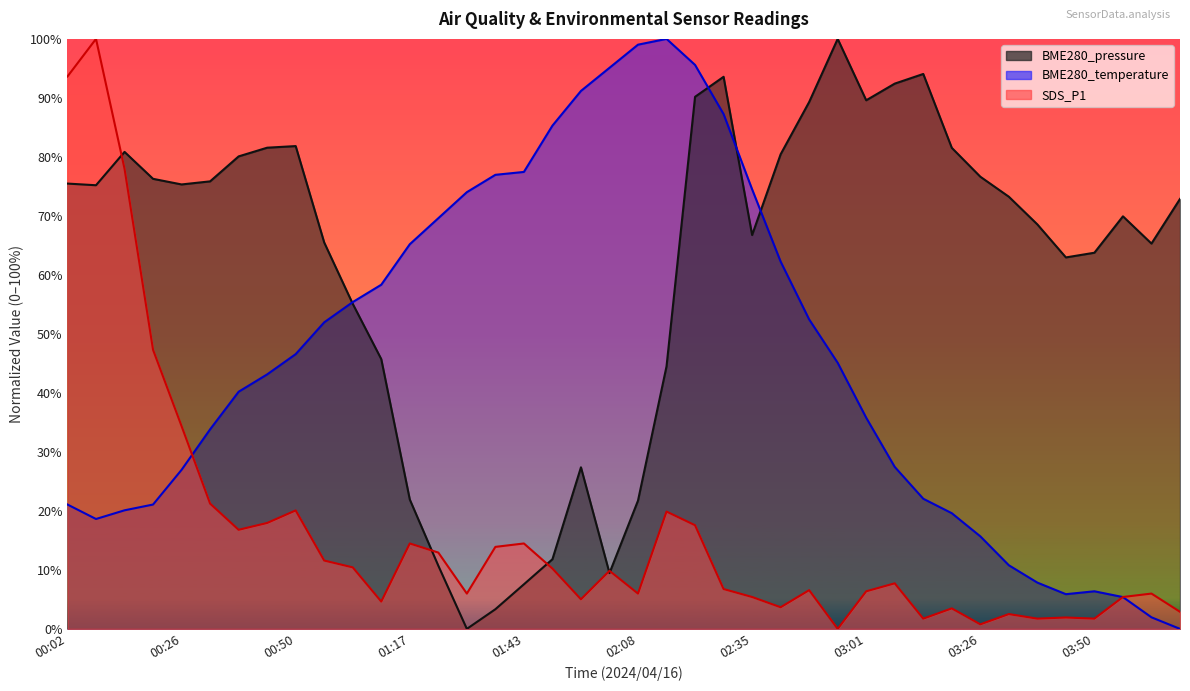

What is the label of the 10th point from the left?

00:57